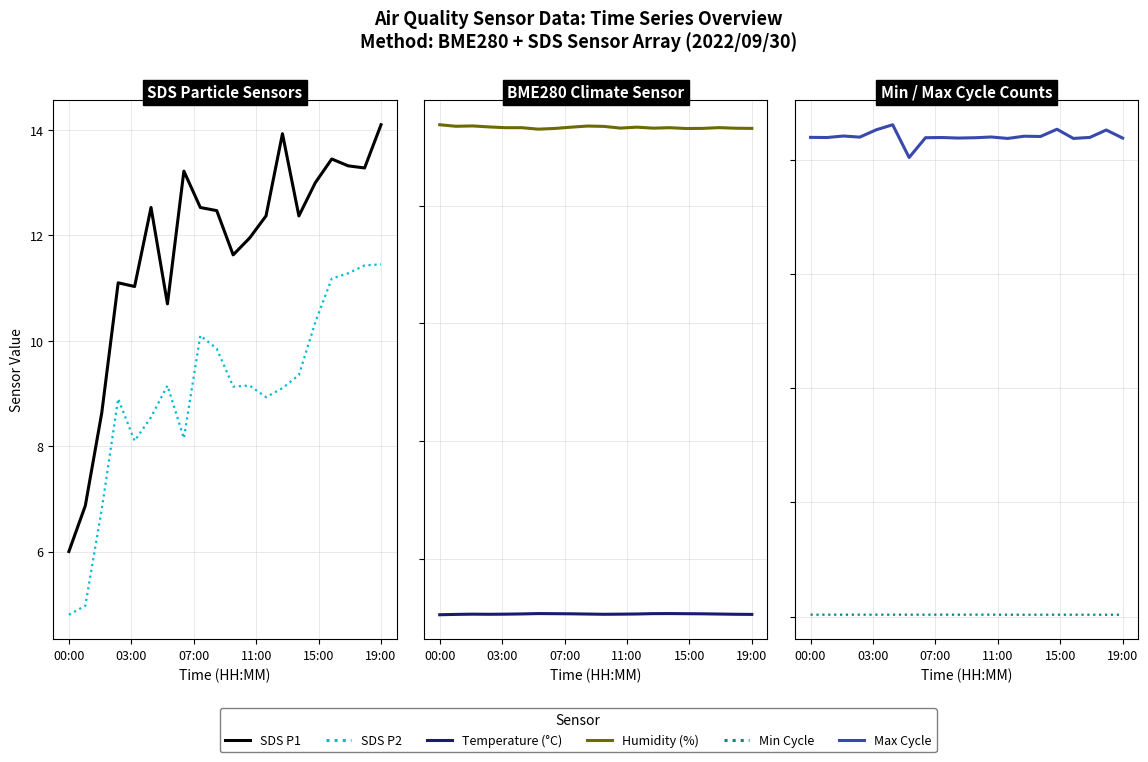

At how many categories does at least one series exceed 19091?

20